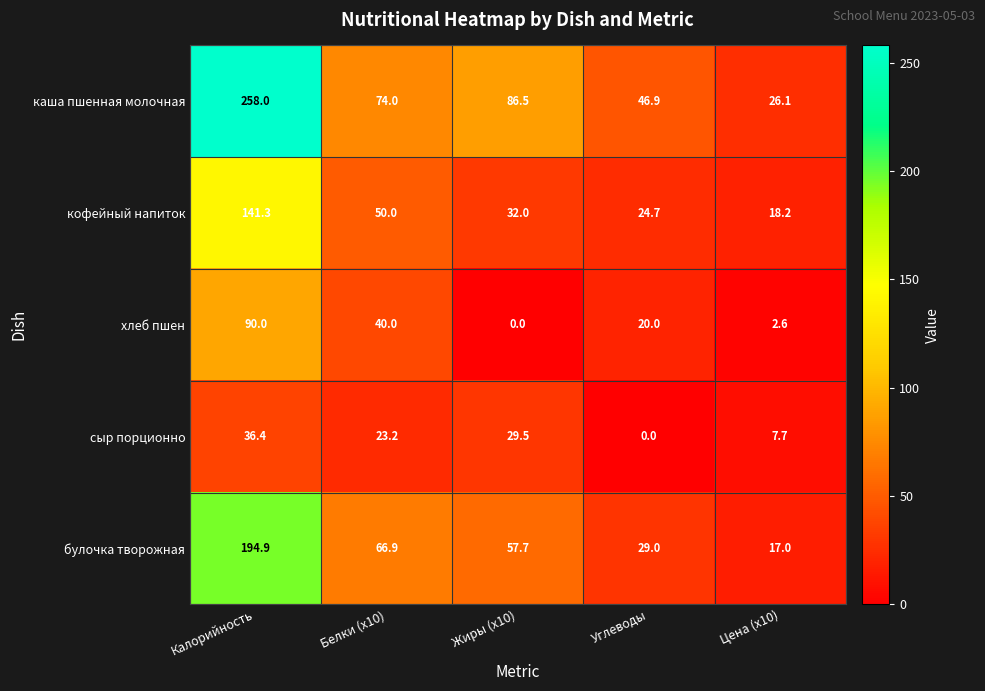

The булочка творожная series shows 8.2 at Цена (x10). True or false?

False